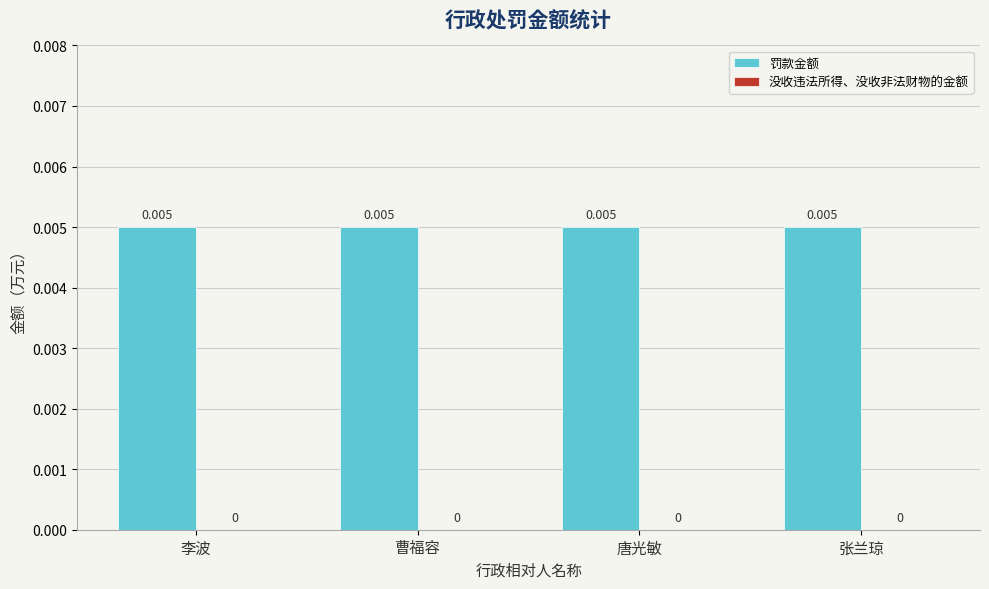

What are all the series names shown in the legend?

罚款金额, 没收违法所得、没收非法财物的金额